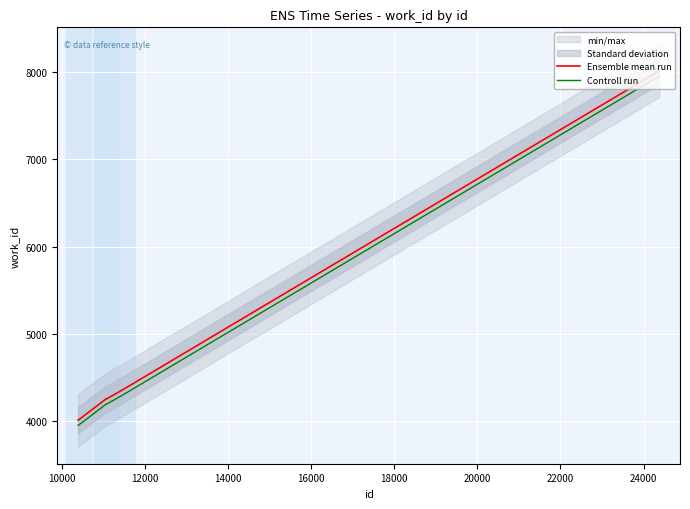

What is the maximum value for Controll run?

7953